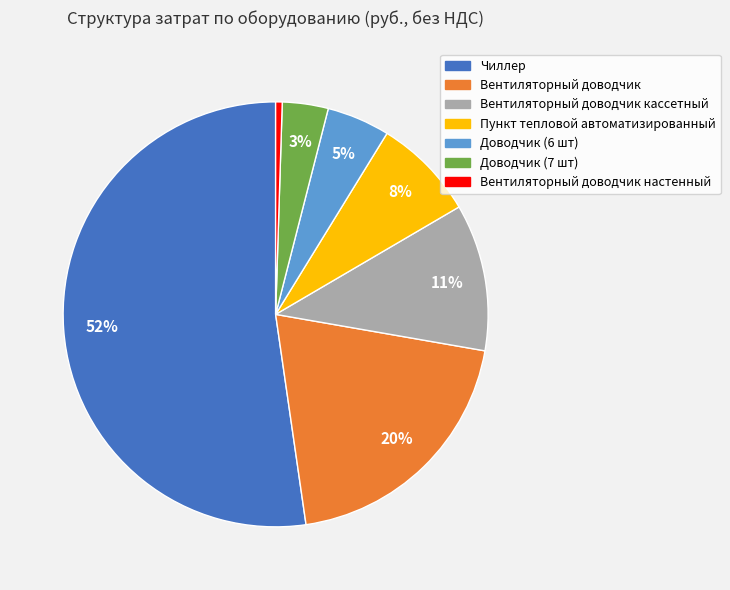

Is there a majority slice in this chart?

Yes